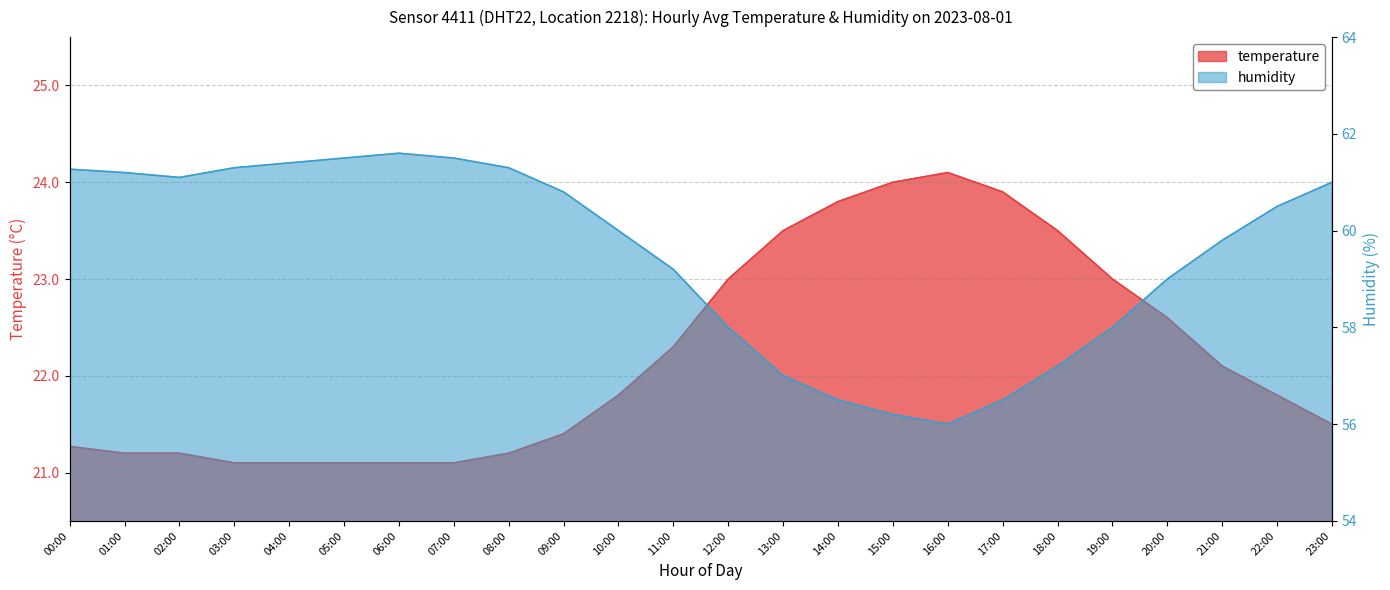

The humidity series shows 58.0 at 12:00. True or false?

True